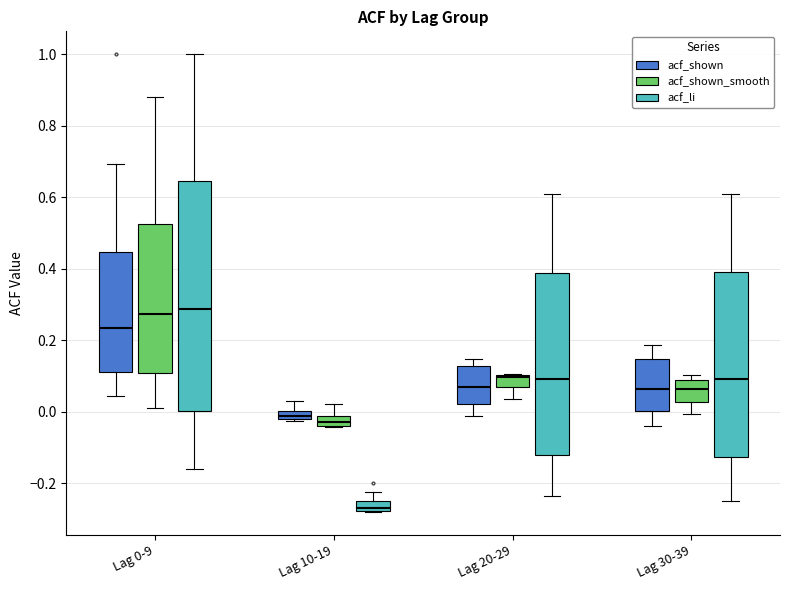

Where is the upper edge of the box for Lag 10-19 (acf_shown) on the y-axis? The values are not printed on the chart, so give them approximately, as read against the axis.

0.00